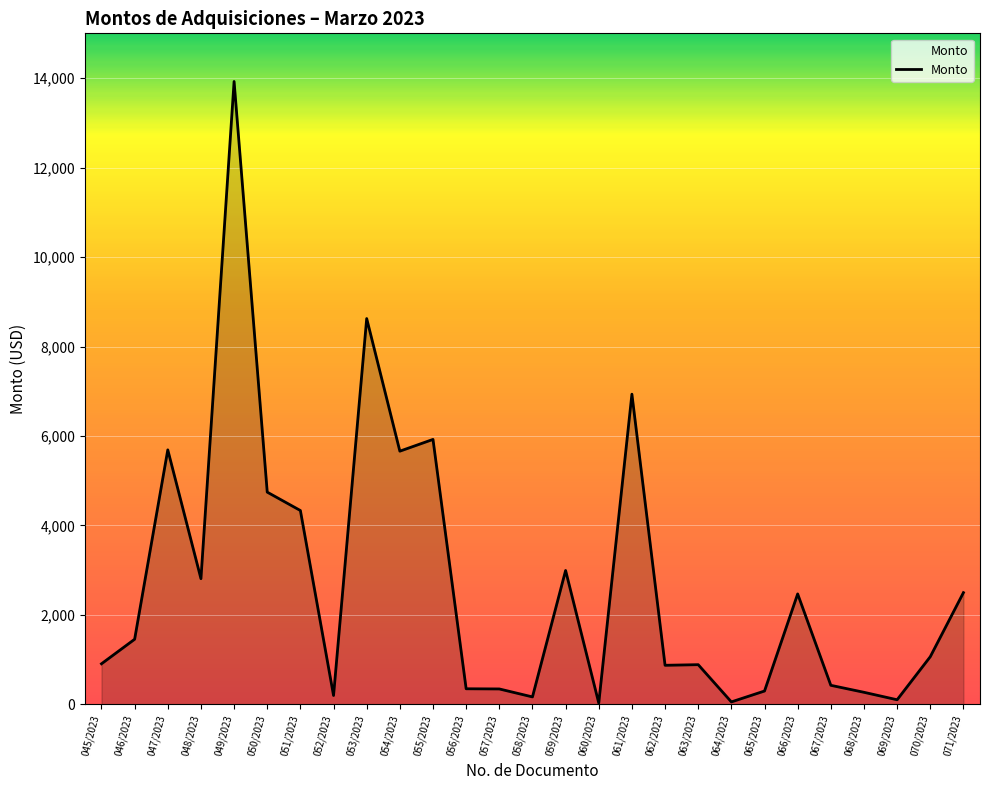

The chart shows a value of 2974.8 at 051/2023. True or false?

False